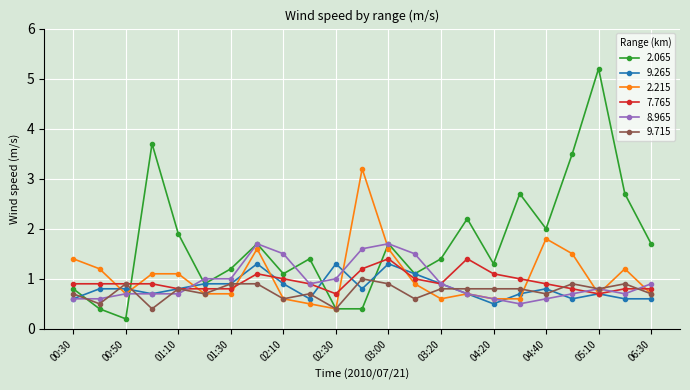

What is the highest value of the 7.765 series?

1.4